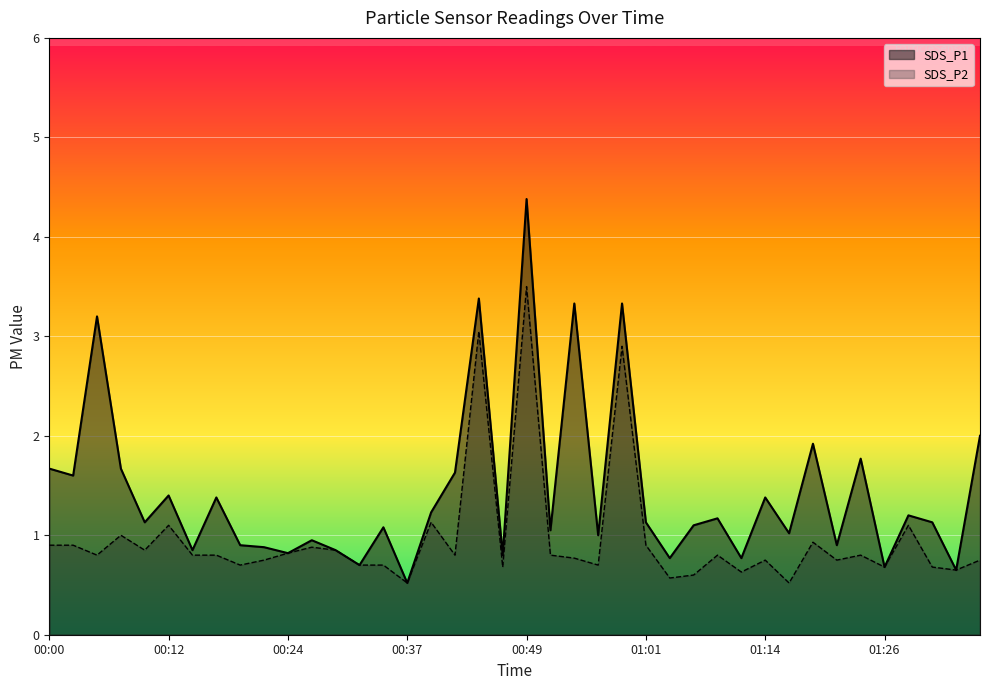

What is the smallest value displayed?

0.5